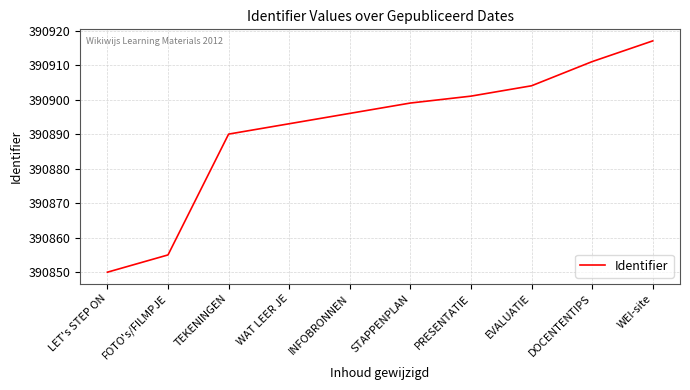

What is the approximate value at WEI-site?

390917